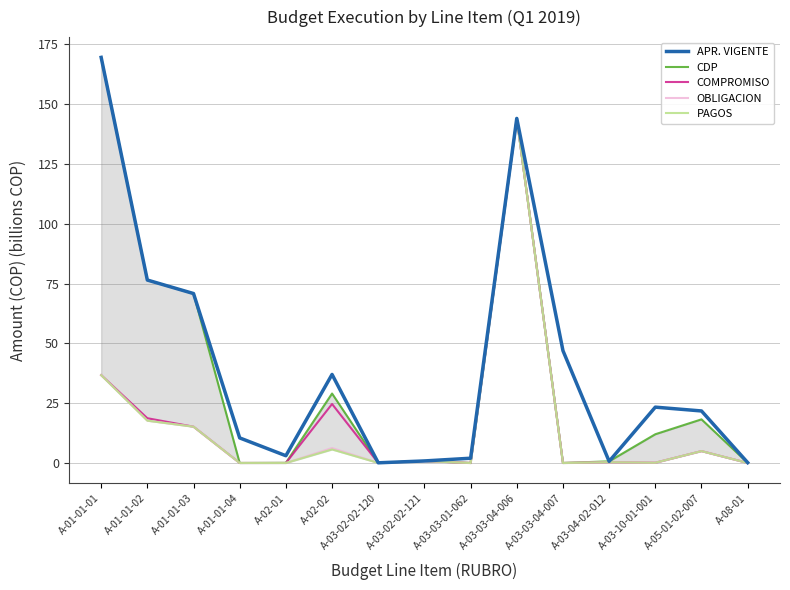

Rank the series by their maximum value, from highest to lowest.

APR. VIGENTE, CDP, COMPROMISO, OBLIGACION, PAGOS